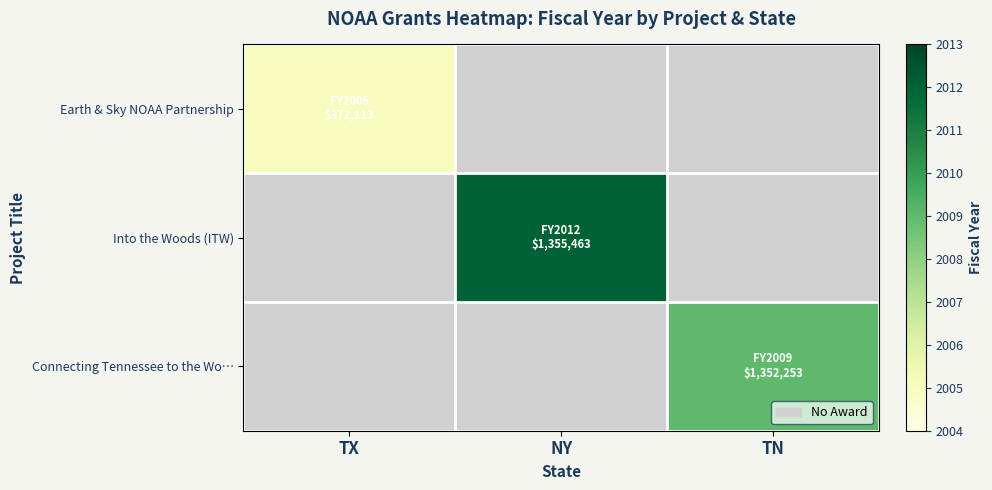

Which series has the largest range (max minus min)?

Earth & Sky NOAA Partnership